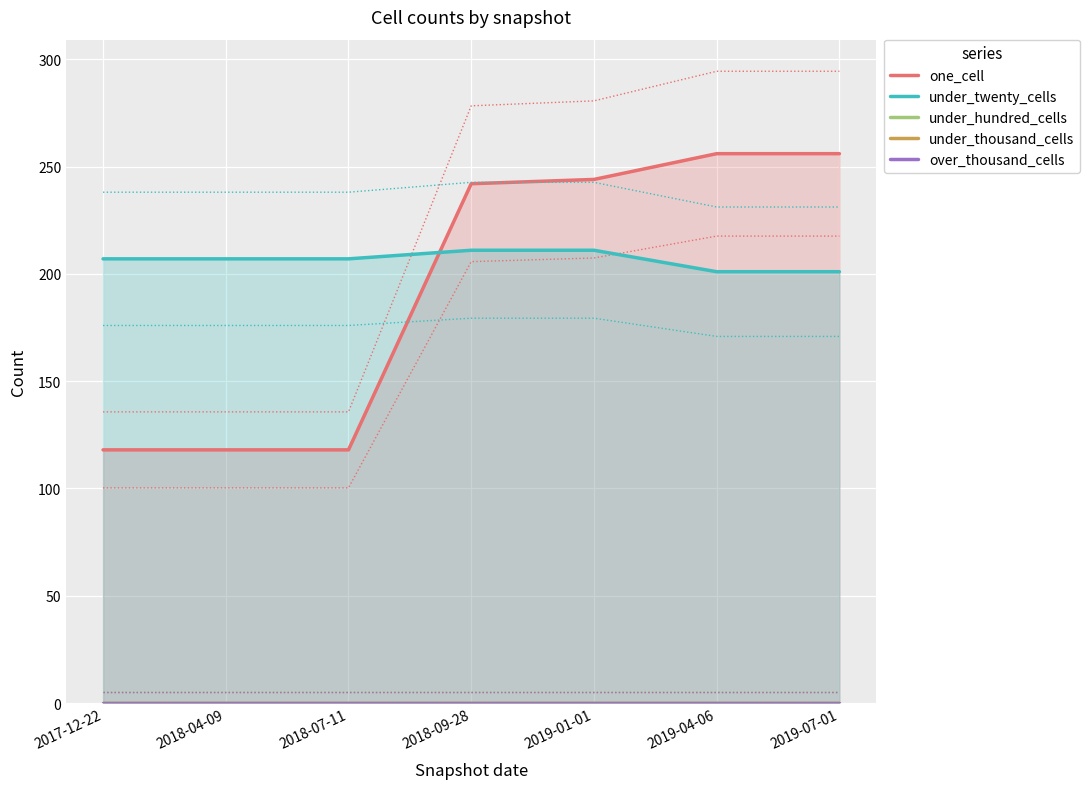

True or false: under_thousand_cells and one_cell cross at least once.

False